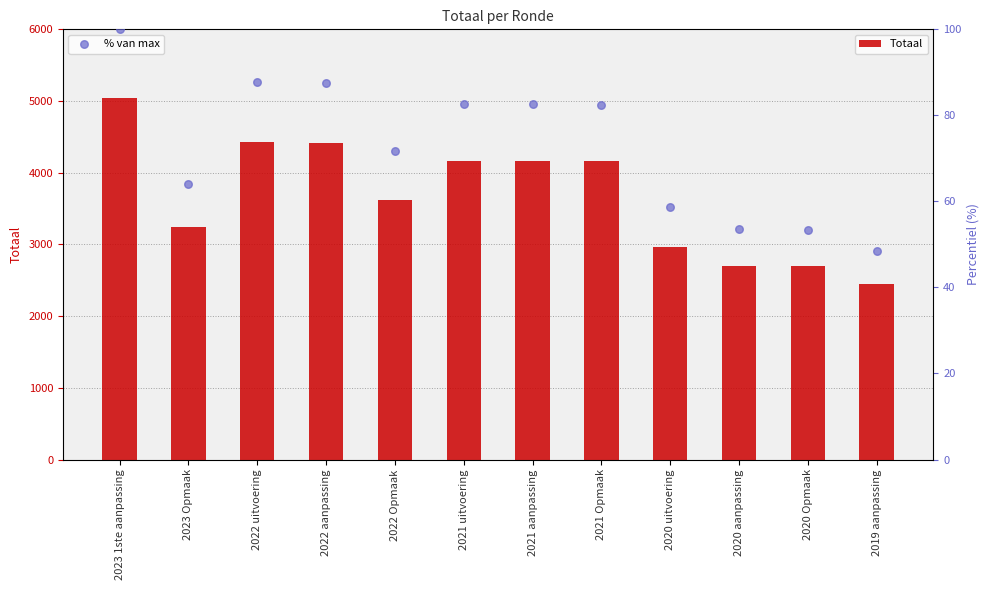

What is the total value across all series at 2021 uitvoering?

4252.6